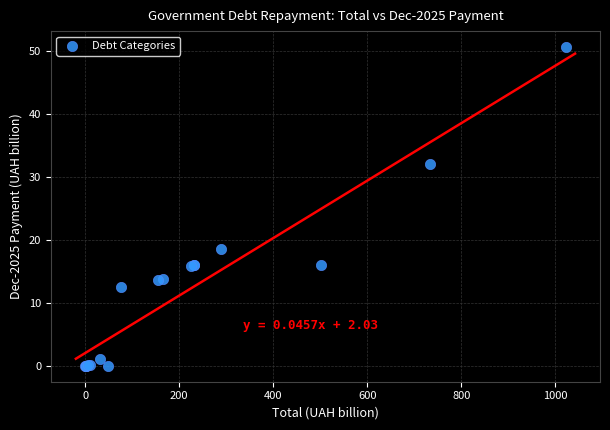

What Y value in the scatter plot is closest to 25?

18.6